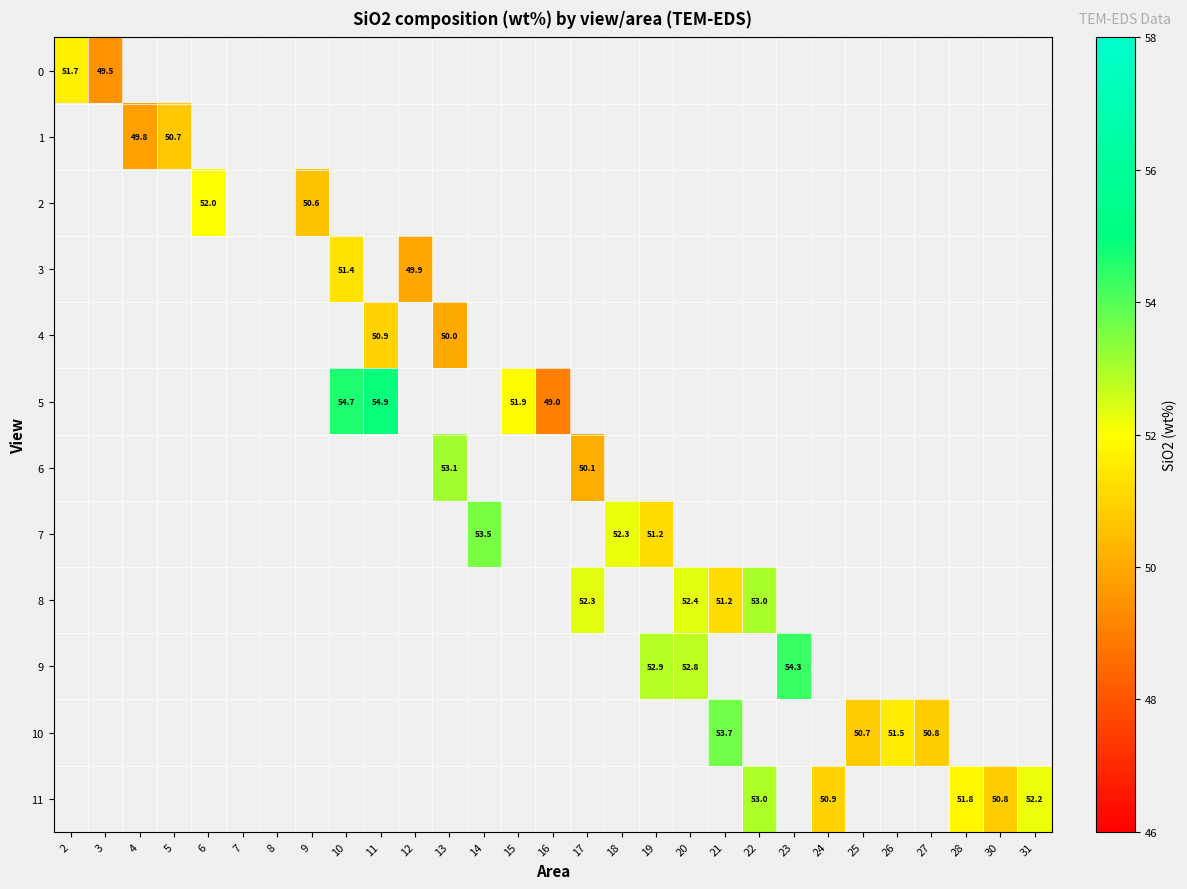

Which has a higher value, 7 or 12?

12